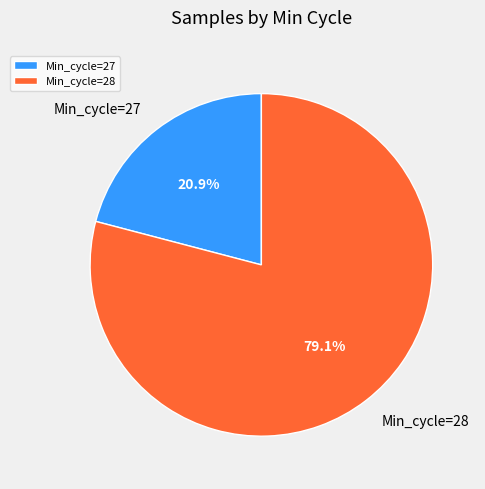

Which slice represents more than half of the pie?

Min_cycle=28